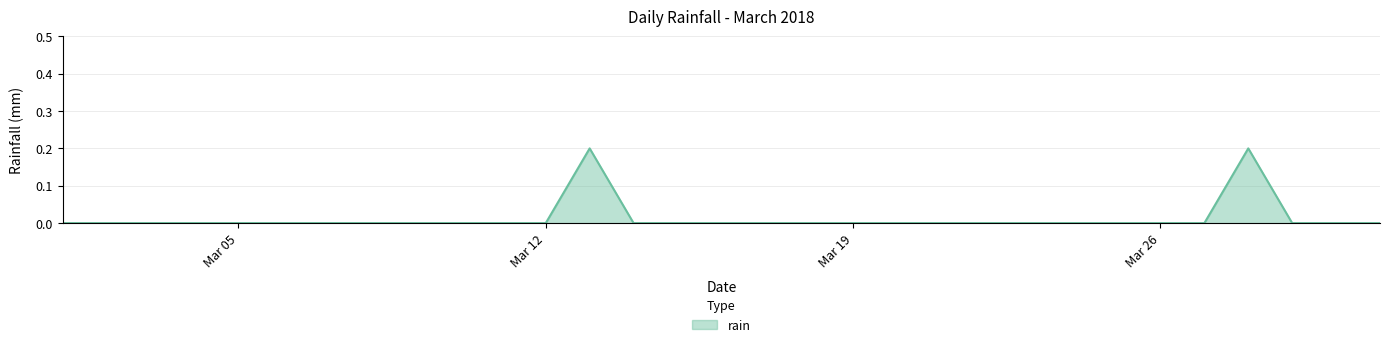

True or false: the data has more than 1 interior local peaks.

True